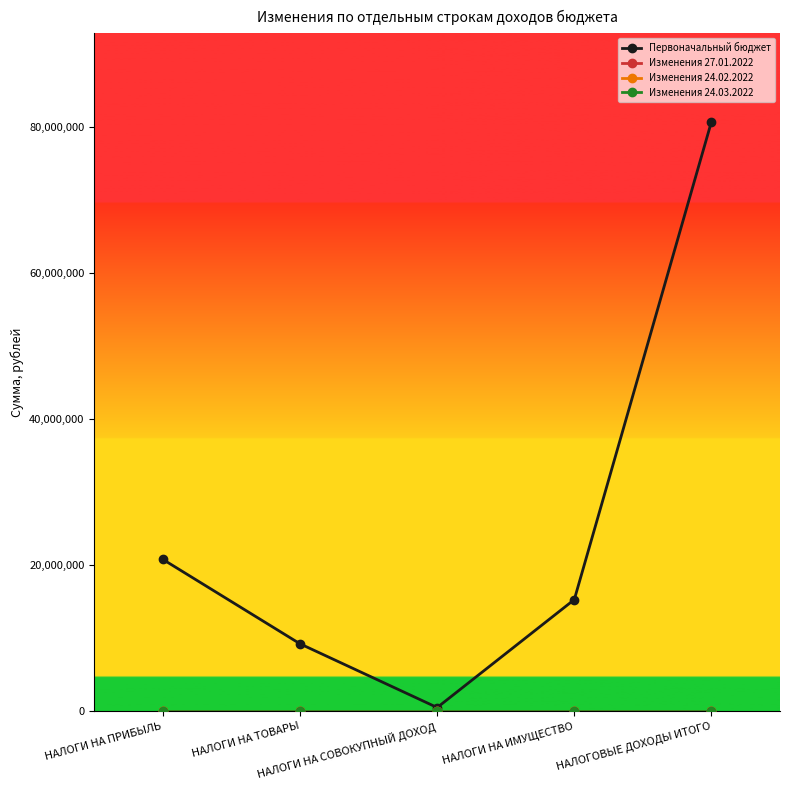

Reading left to right, what are all the values shown in this chart?

Первоначальный бюджет: НАЛОГИ НА ПРИБЫЛЬ=20779100.0	НАЛОГИ НА ТОВАРЫ=9227400.0	НАЛОГИ НА СОВОКУПНЫЙ ДОХОД=505000.0	НАЛОГИ НА ИМУЩЕСТВО=15280000.0	НАЛОГОВЫЕ ДОХОДЫ ИТОГО=80689619.4
Изменения 27.01.2022: НАЛОГИ НА ПРИБЫЛЬ=0.0	НАЛОГИ НА ТОВАРЫ=0.0	НАЛОГИ НА СОВОКУПНЫЙ ДОХОД=0.0	НАЛОГИ НА ИМУЩЕСТВО=0.0	НАЛОГОВЫЕ ДОХОДЫ ИТОГО=0.0
Изменения 24.02.2022: НАЛОГИ НА ПРИБЫЛЬ=0.0	НАЛОГИ НА ТОВАРЫ=0.0	НАЛОГИ НА СОВОКУПНЫЙ ДОХОД=0.0	НАЛОГИ НА ИМУЩЕСТВО=0.0	НАЛОГОВЫЕ ДОХОДЫ ИТОГО=0.0
Изменения 24.03.2022: НАЛОГИ НА ПРИБЫЛЬ=0.0	НАЛОГИ НА ТОВАРЫ=0.0	НАЛОГИ НА СОВОКУПНЫЙ ДОХОД=0.0	НАЛОГИ НА ИМУЩЕСТВО=0.0	НАЛОГОВЫЕ ДОХОДЫ ИТОГО=0.0